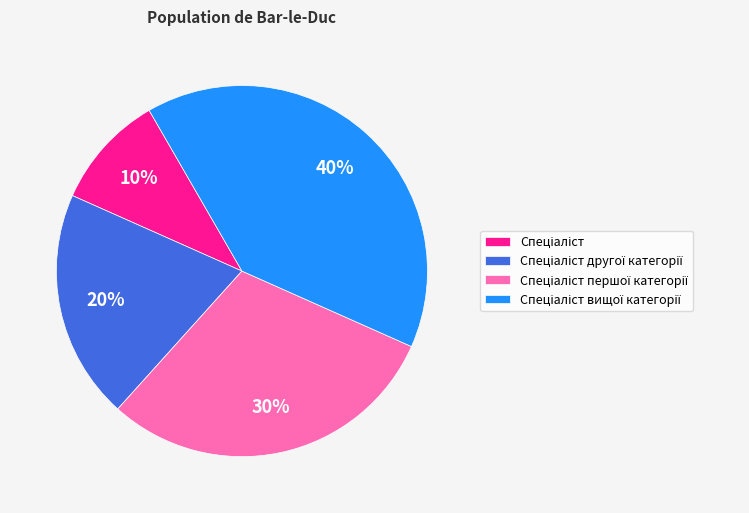

How many segments does this pie chart have?

4